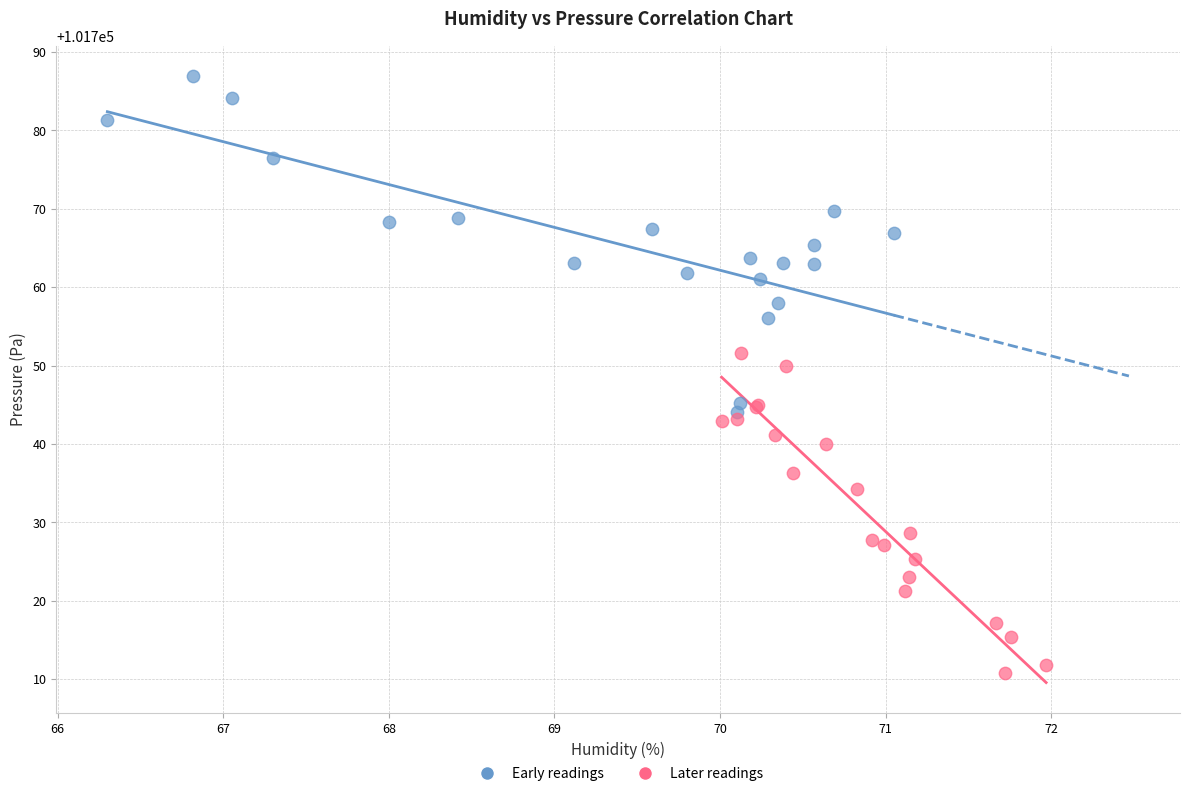

What are all the series names shown in the legend?

Early readings, Later readings